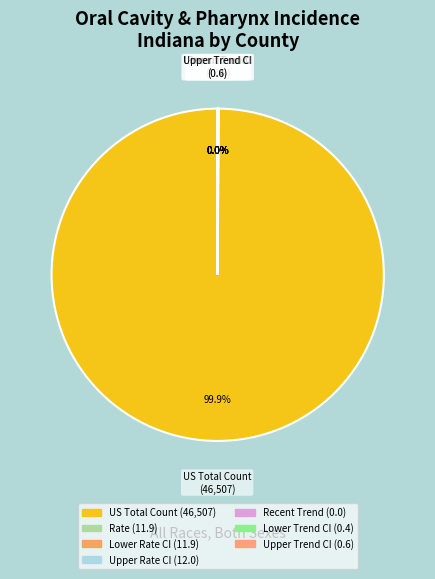

Which slice is the largest?

US Total Count